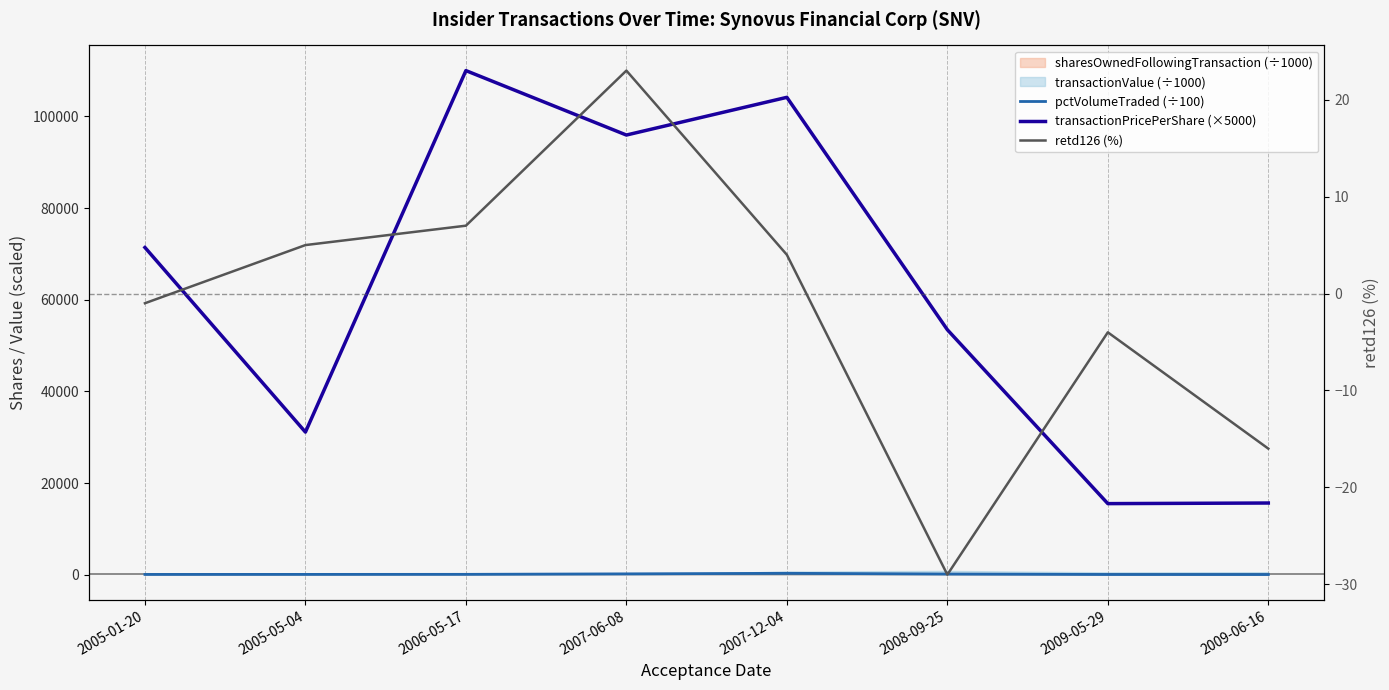

In pctVolumeTraded (÷100), how many points are higher than both neighbors (excluding endpoints)?

1